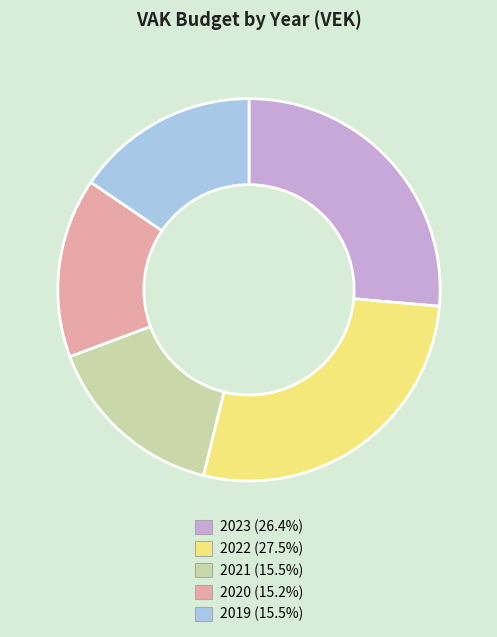

Approximately how many times larger is the value at 2021 (15.5%) compared to 2023 (26.4%)?

0.6